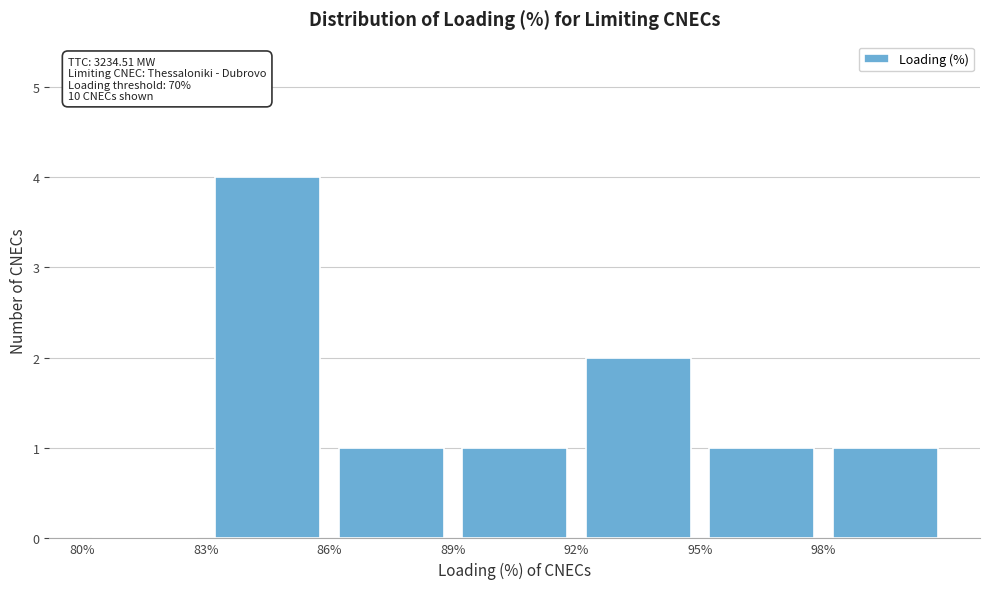

Over which range of the x-axis is the bar tallest?

83 to 86